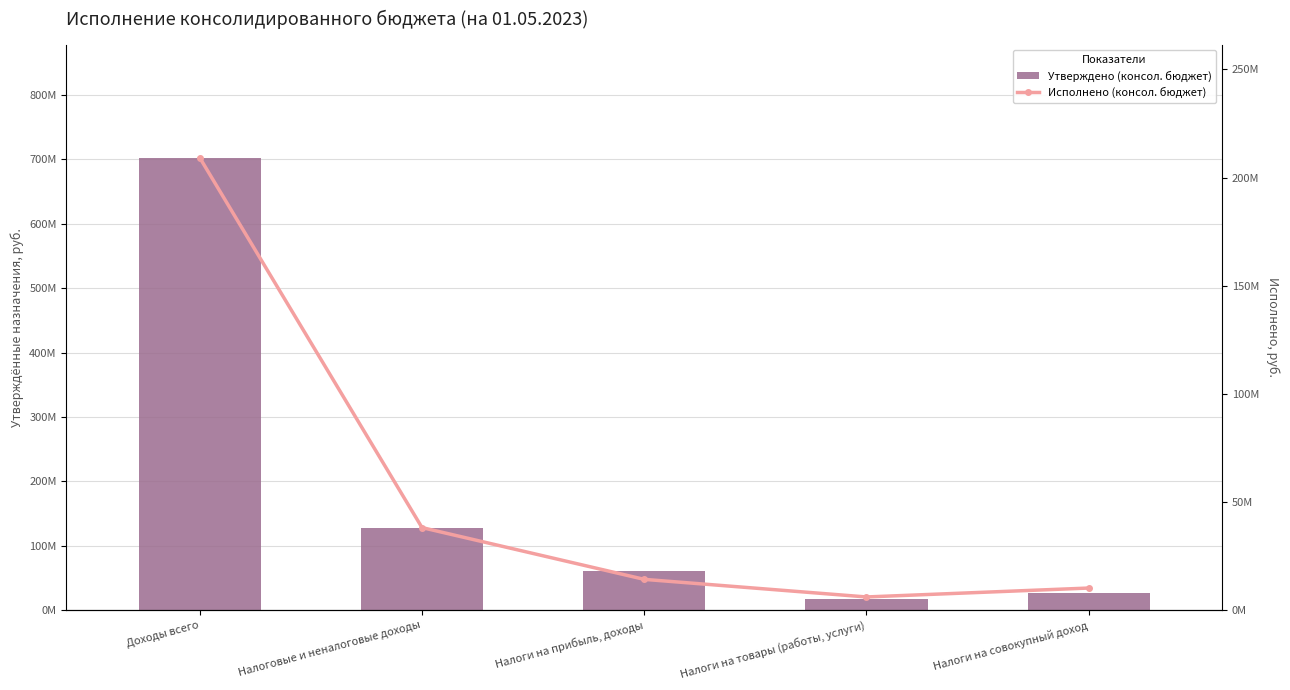

What is the greatest value displayed?

702509100.7